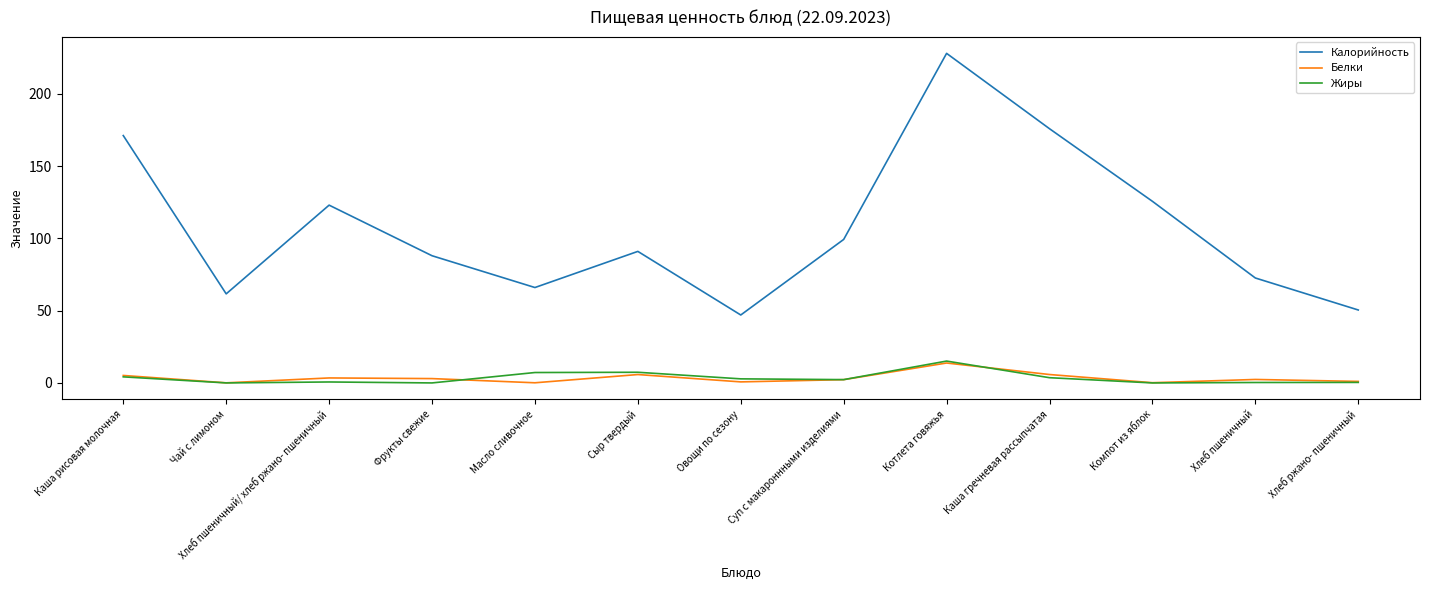

True or false: Белки has more than 0 points higher than both neighbors.

True